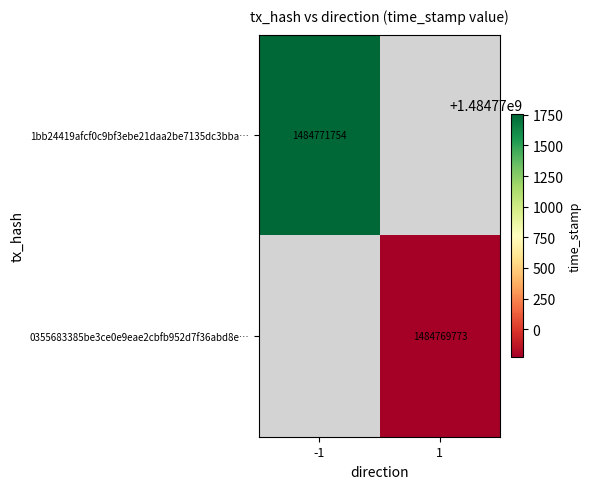

True or false: 0355683385be3ce0e9eae2cbfb952d7f36abd8e… has a value of 887993926 at 1.

False